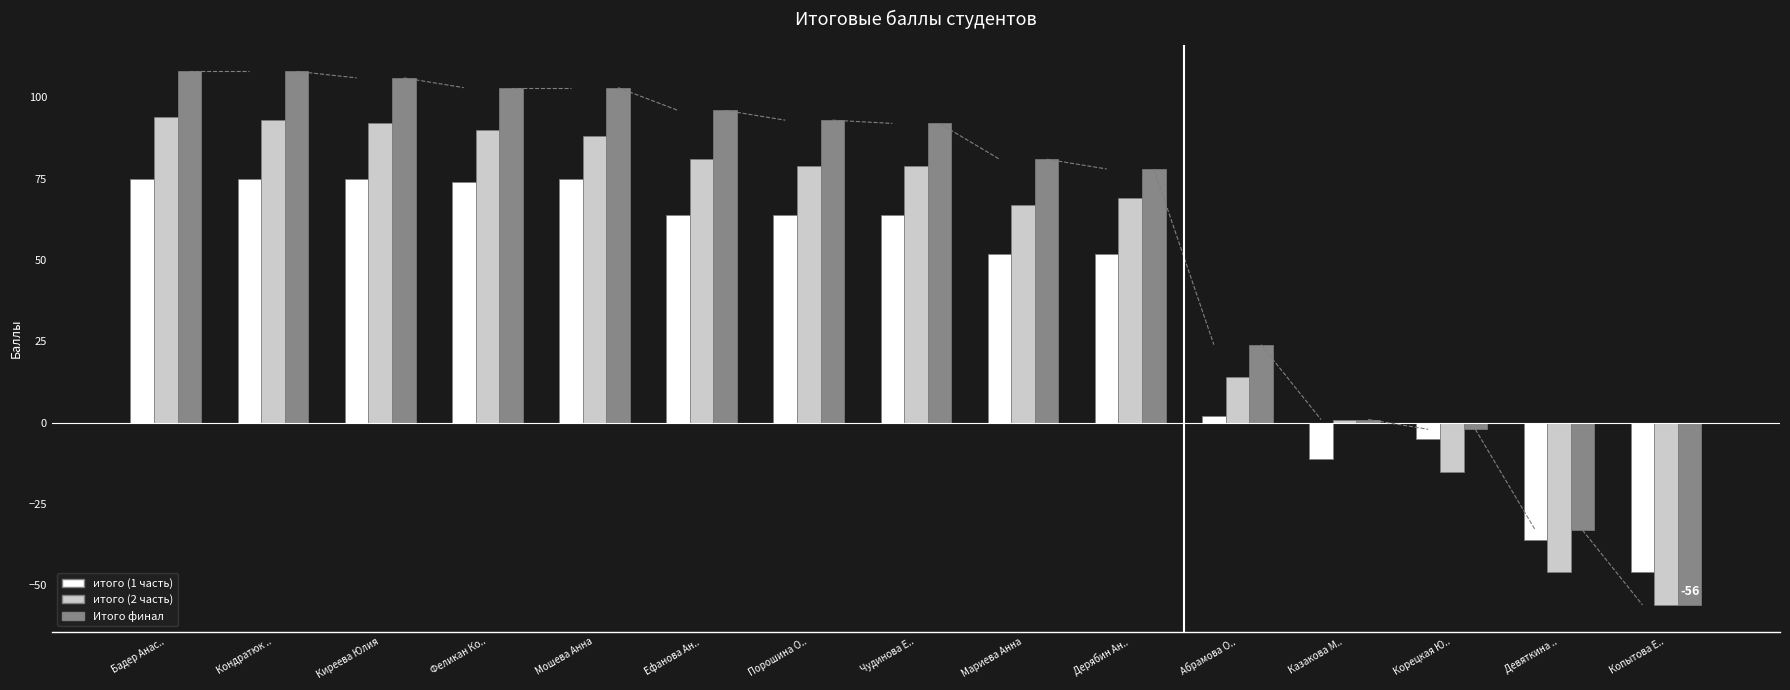

How many values in the Итого финал series are below 92?

7